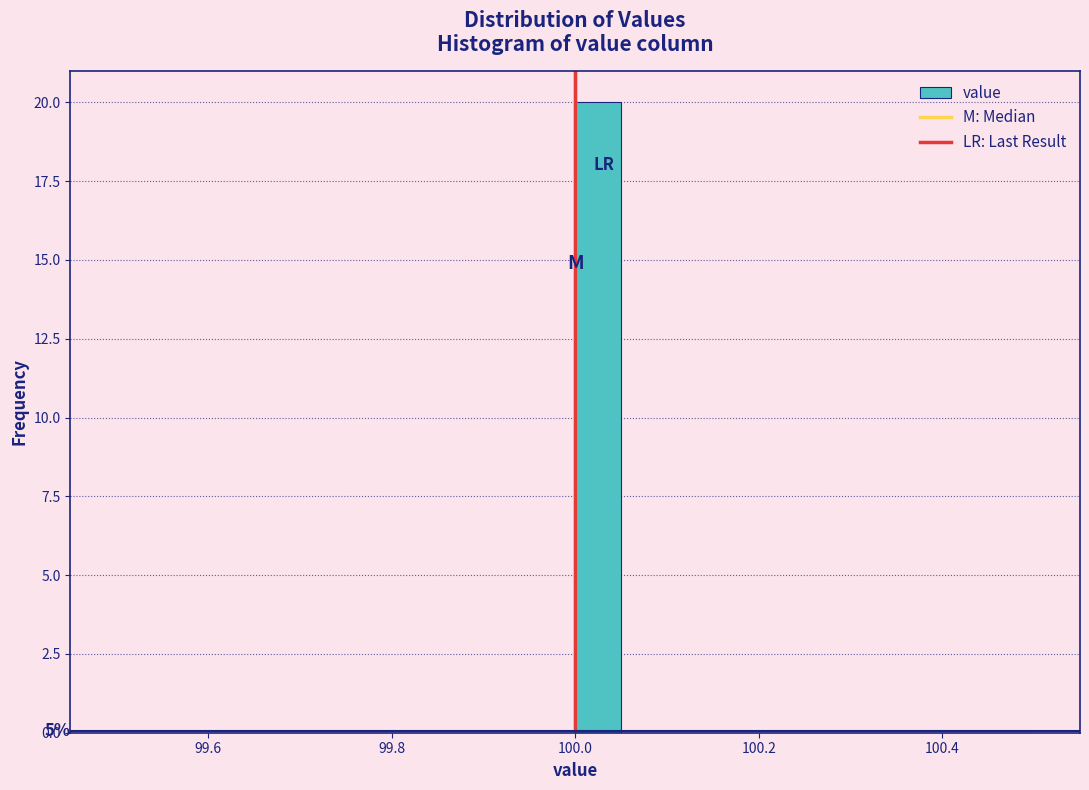

Around what value on the x-axis is the tallest bar? Give the approximate position of its centre, as read against the axis.

100.02